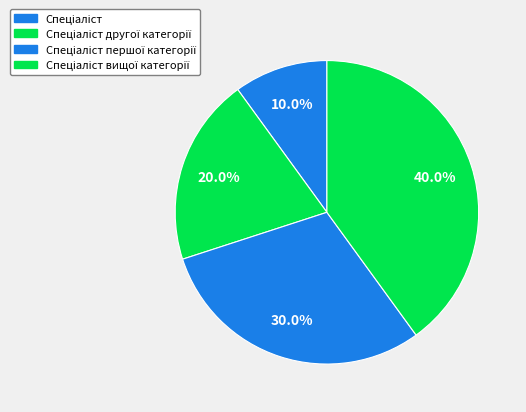

To the nearest percent, what portion does Спеціаліст represent?

10%